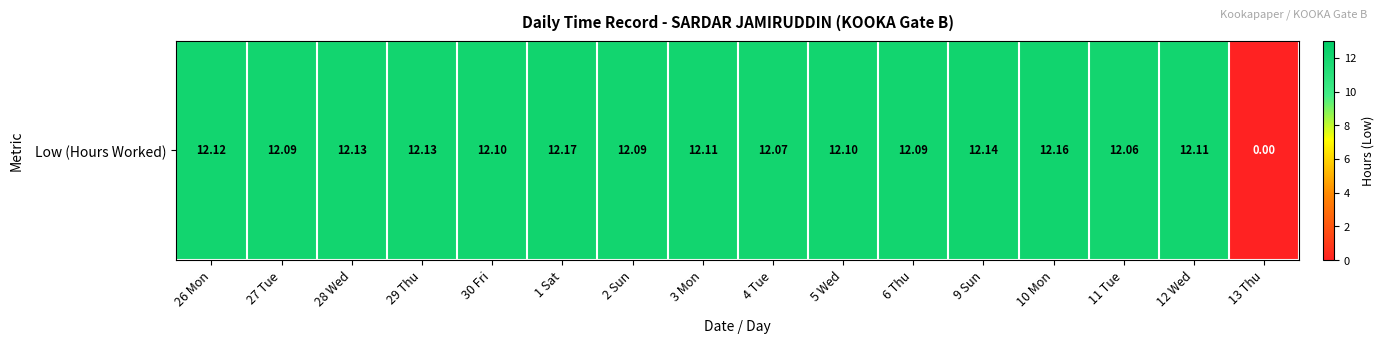

How many values are below 12?

1